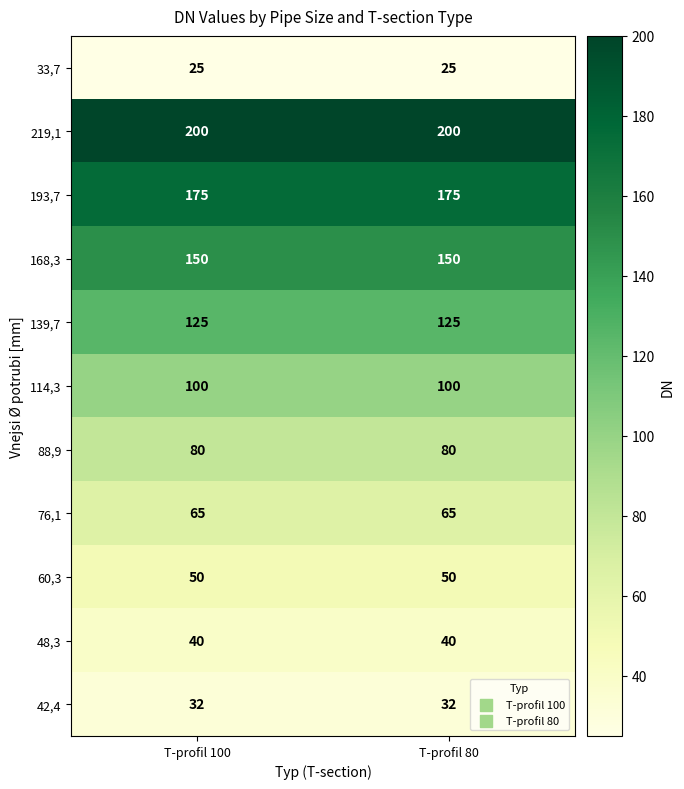

What is the maximum value for 76,1?

65